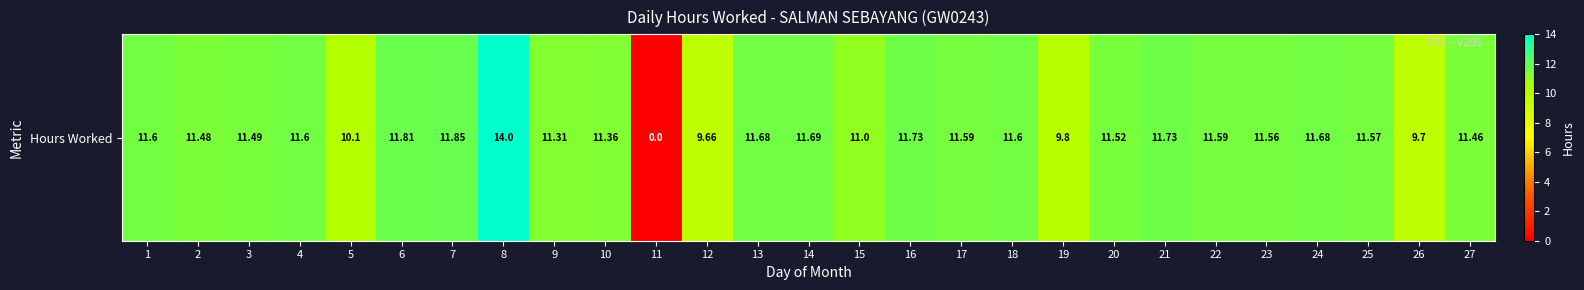

The value at 15 is 18.3. True or false?

False